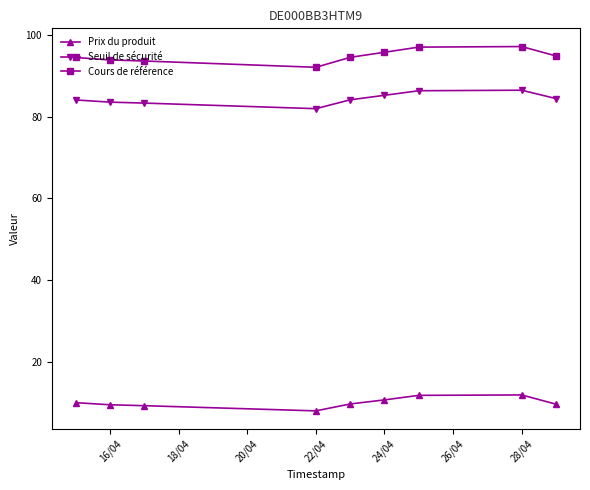

Which series has the largest range (max minus min)?

Cours de référence